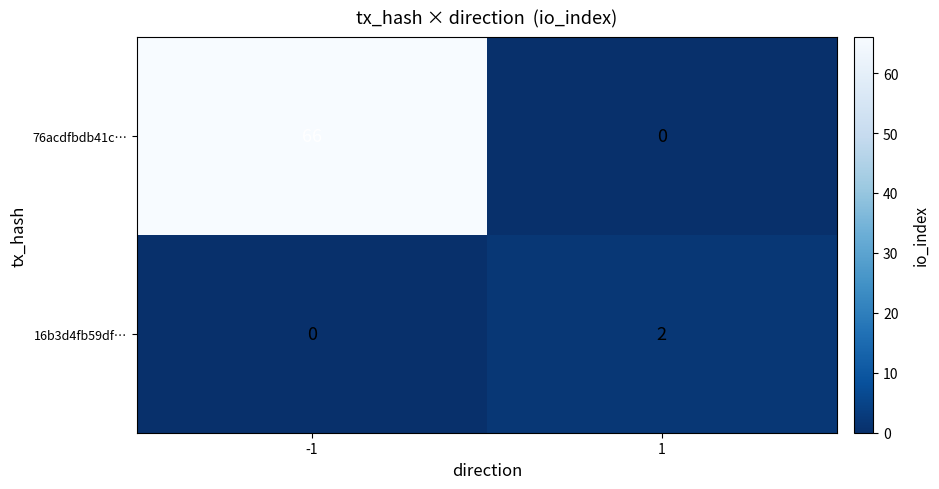

Is it true that 76acdfbdb41c… equals 0 at 1?

True